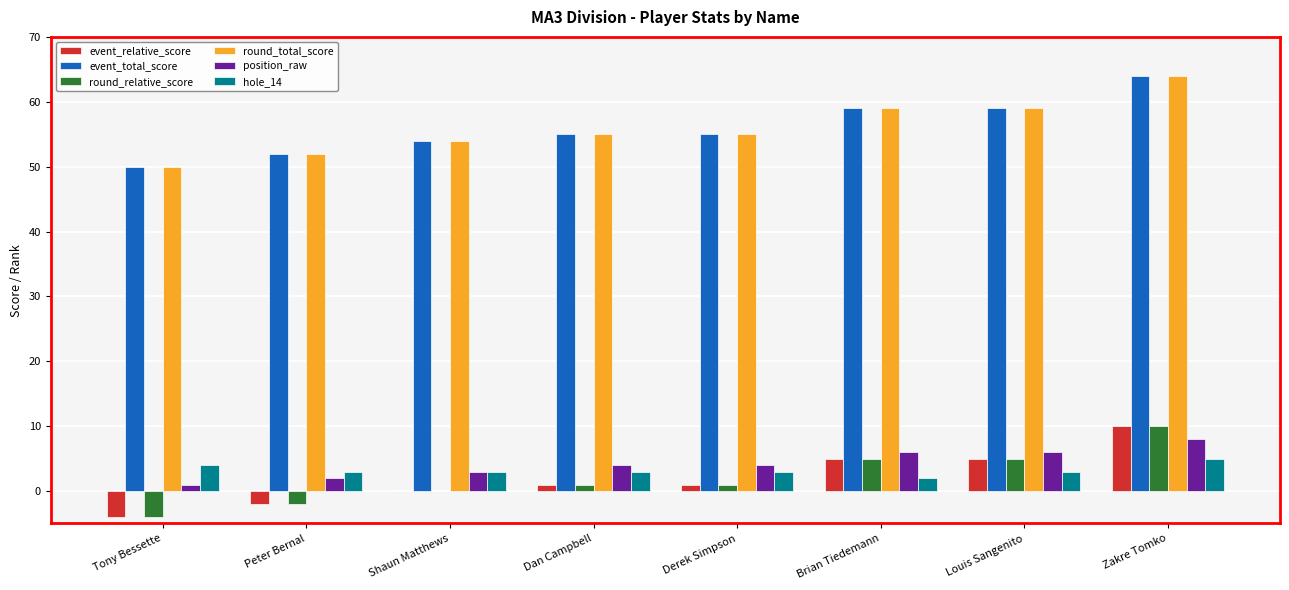

How many categories are shown in the chart?

8